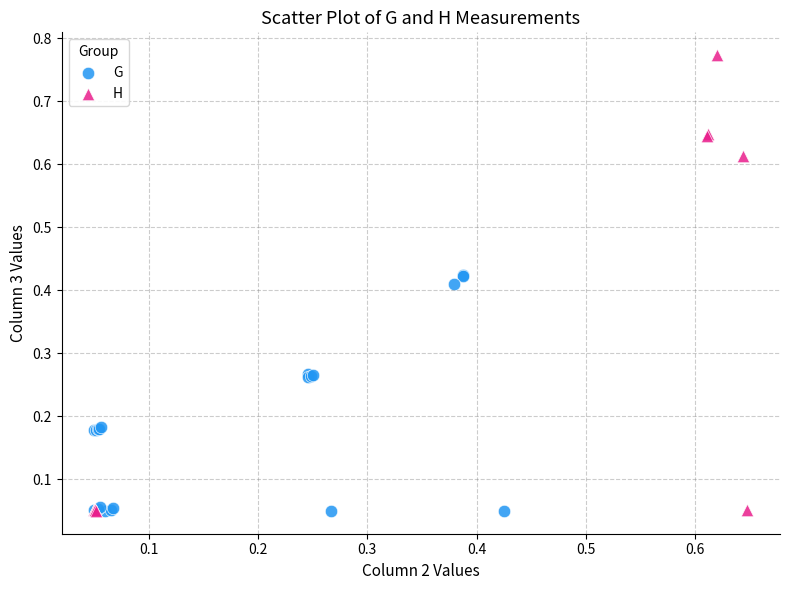

Which series has the widest spread of Y values?

H